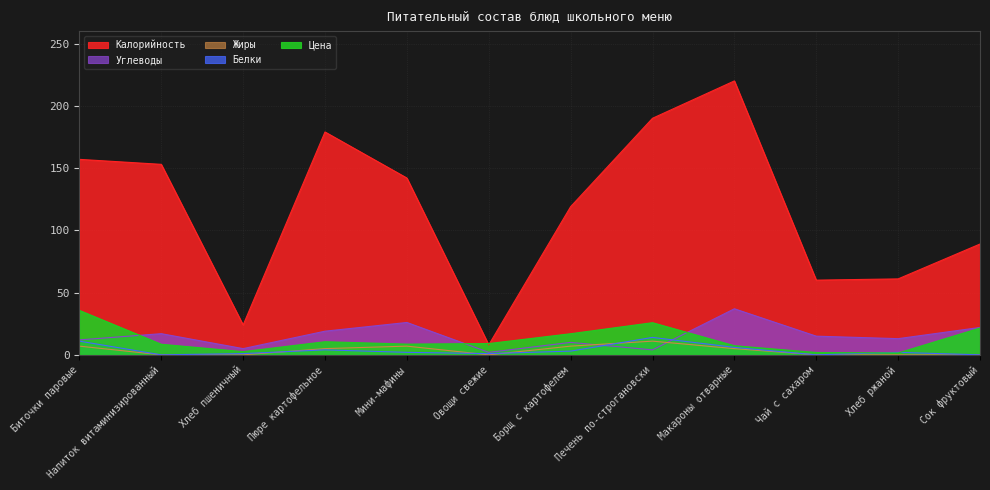

True or false: Белки has a value of 2.0 at Мини-мафины.

True